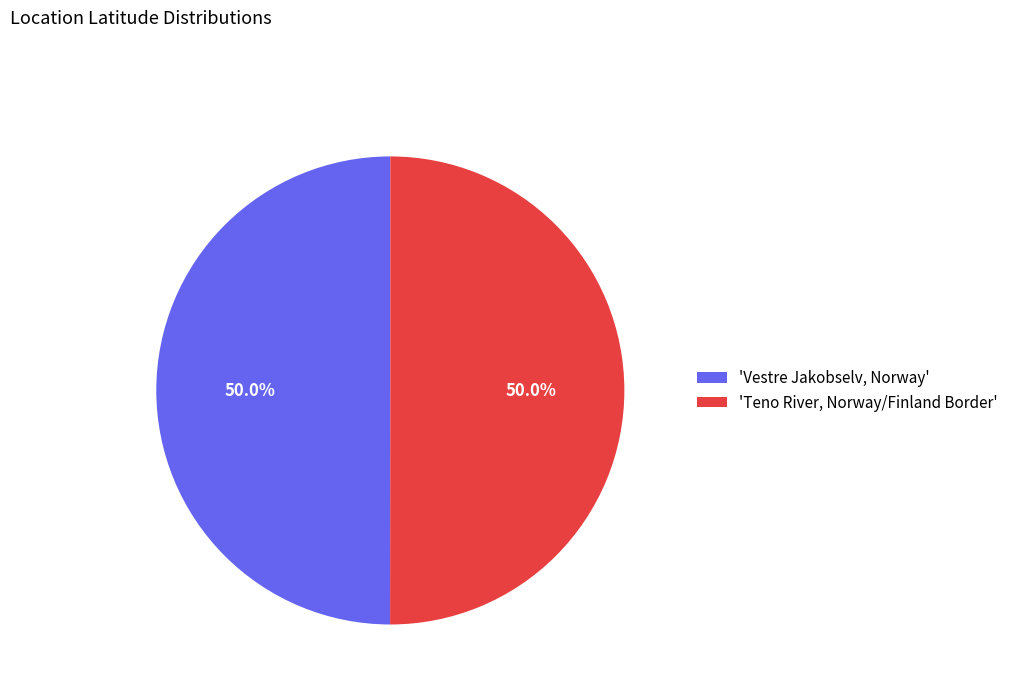

Count the number of slices in the pie.

2